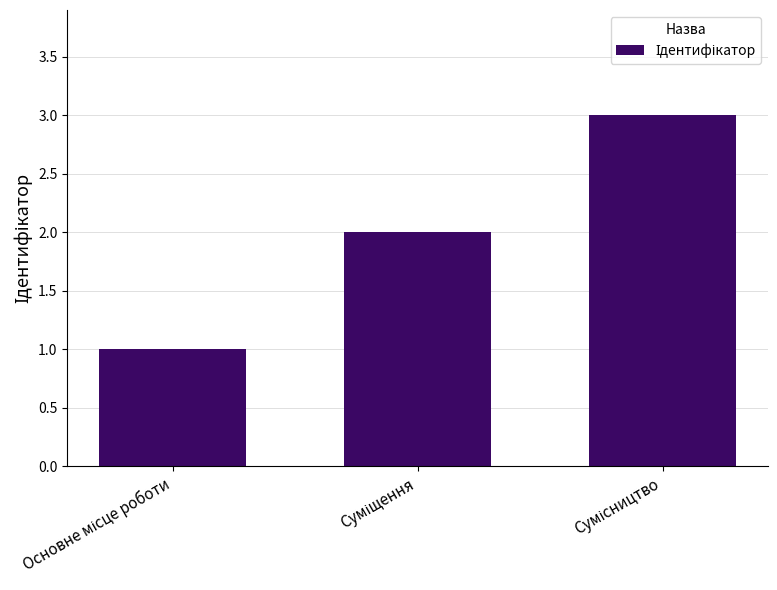

What is the sum of all values?

6